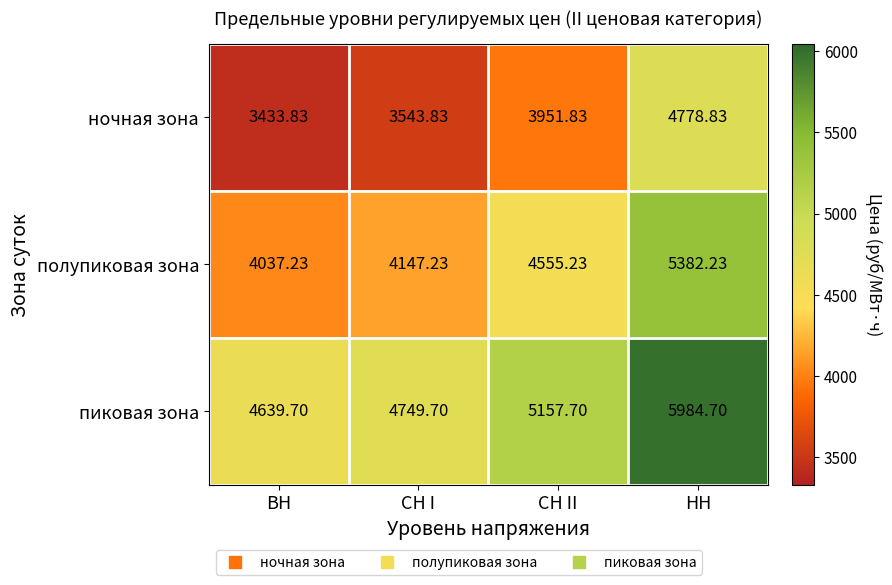

Which category has the lowest value in the ночная зона series?

ВН